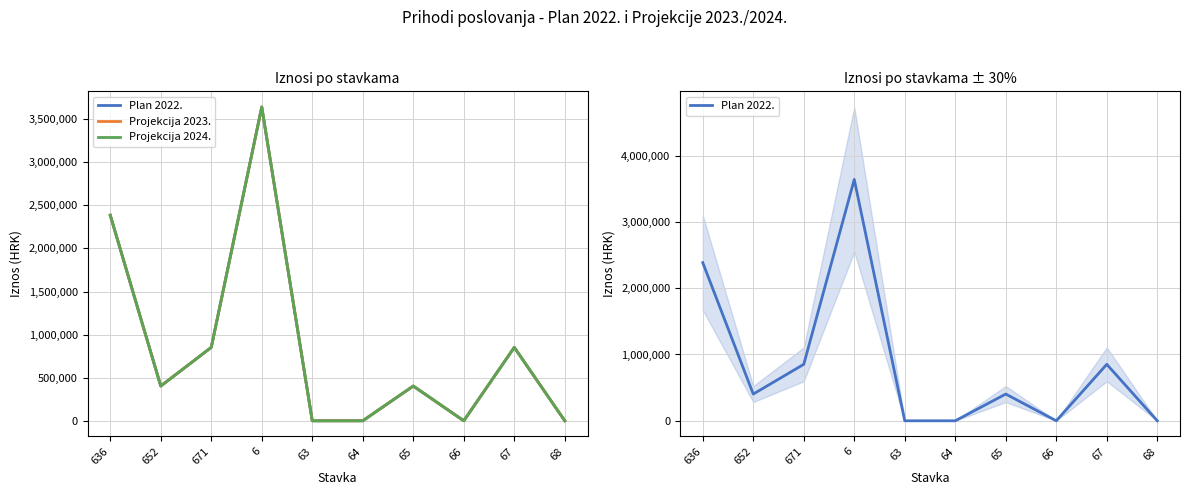

Reading right to left, transcribe all the data shown in this chart.

Plan 2022.: 0	851571	0	403200	0	0	3640404	851571	403200	2385633
Projekcija 2023.: 0	851571	0	403200	0	0	3640404	851571	403200	2385633
Projekcija 2024.: 0	851571	0	403200	0	0	3640404	851571	403200	2385633